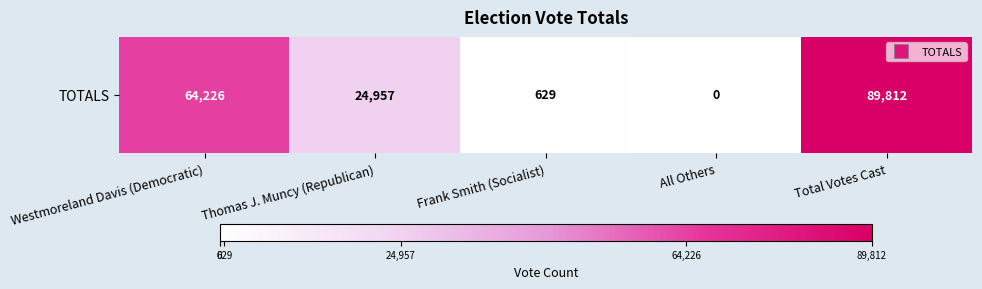

Is it true that the value at All Others is 0?

True